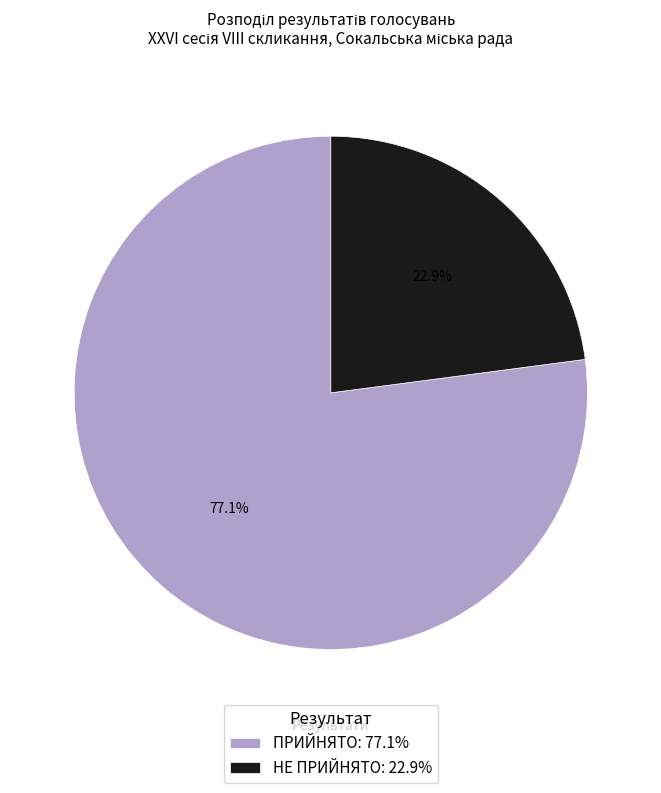

Combined, do НЕ ПРИЙНЯТО and ПРИЙНЯТО account for over 50%?

Yes